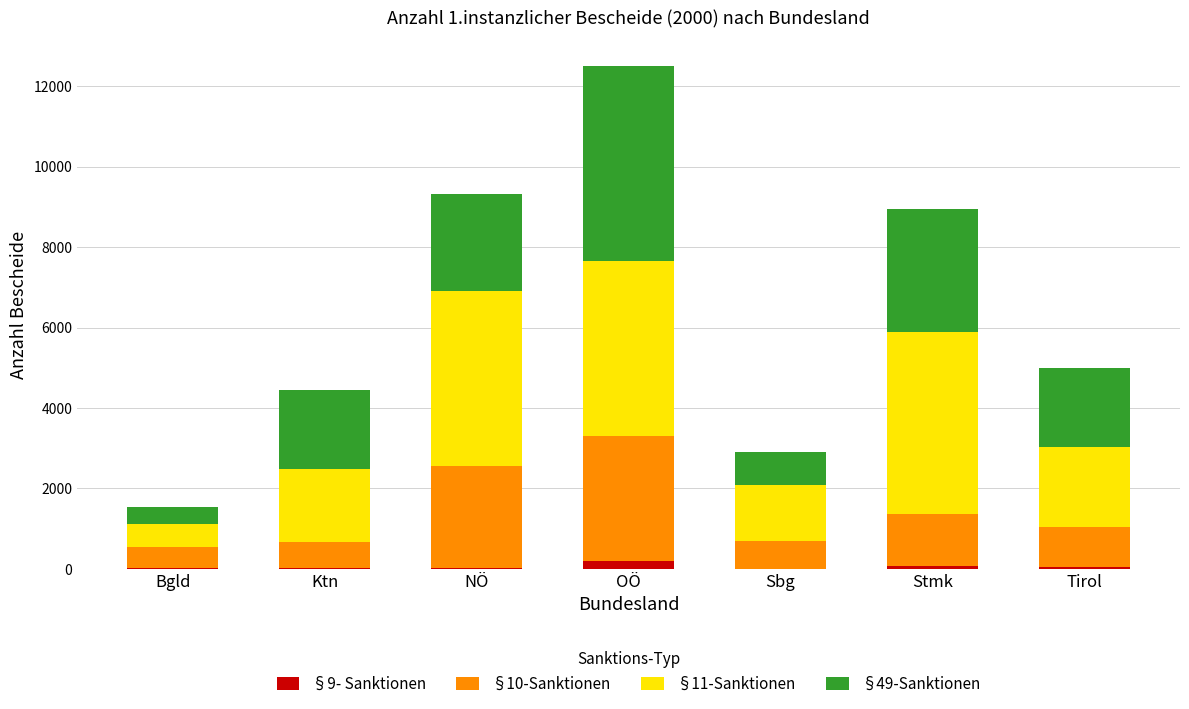

At which category is the sum across all series the highest?

OÖ